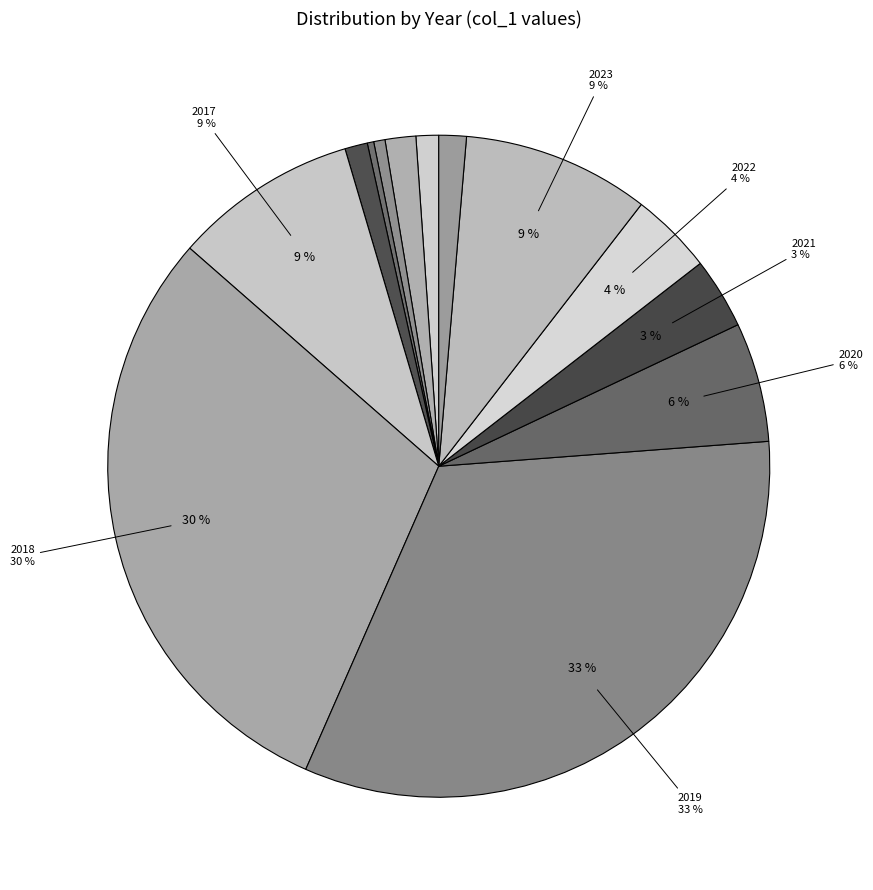

What portion of the pie excludes 2022?

96.0%